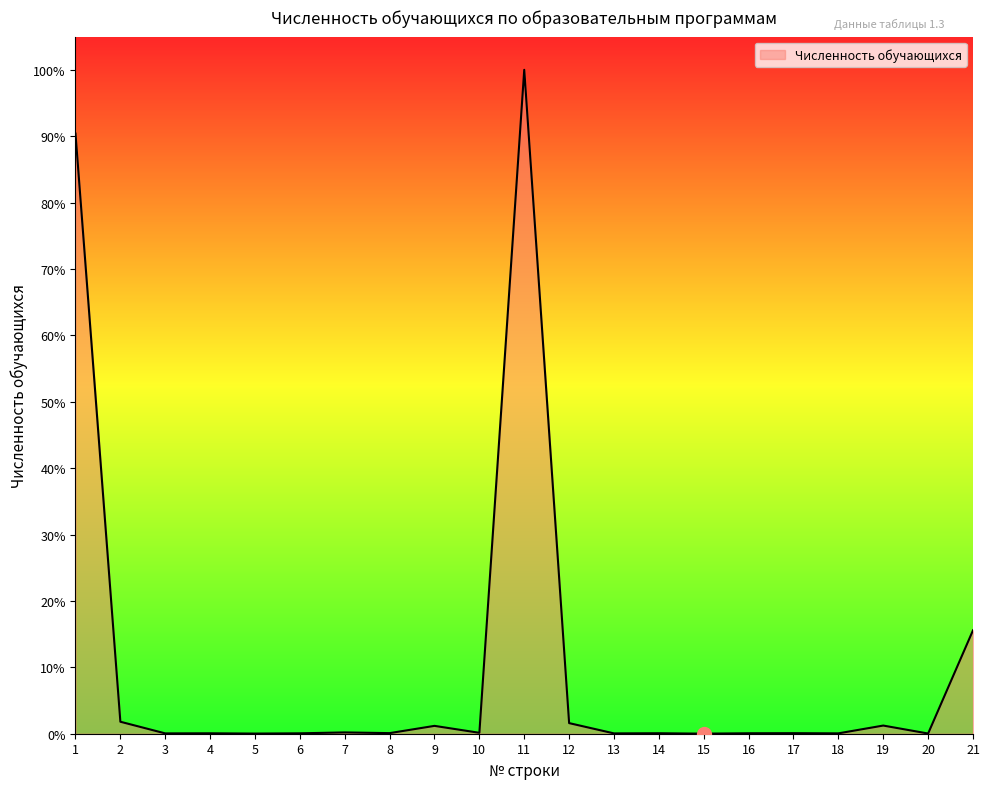

True or false: there are more than 0 points higher than both neighbors.

True